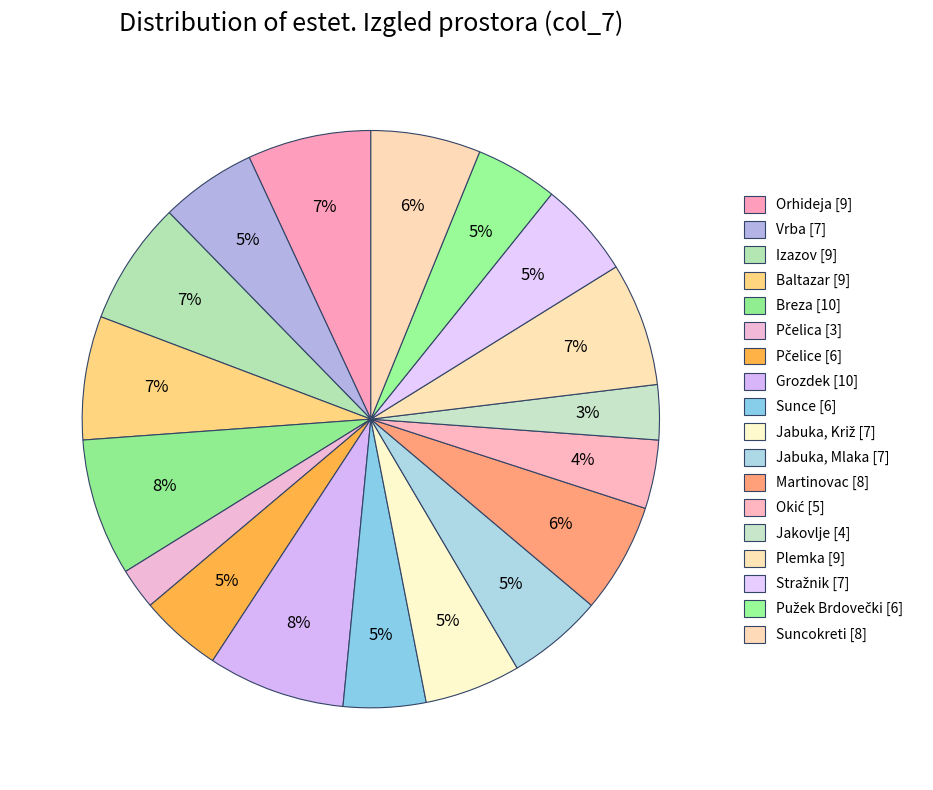

Count the number of slices in the pie.

18